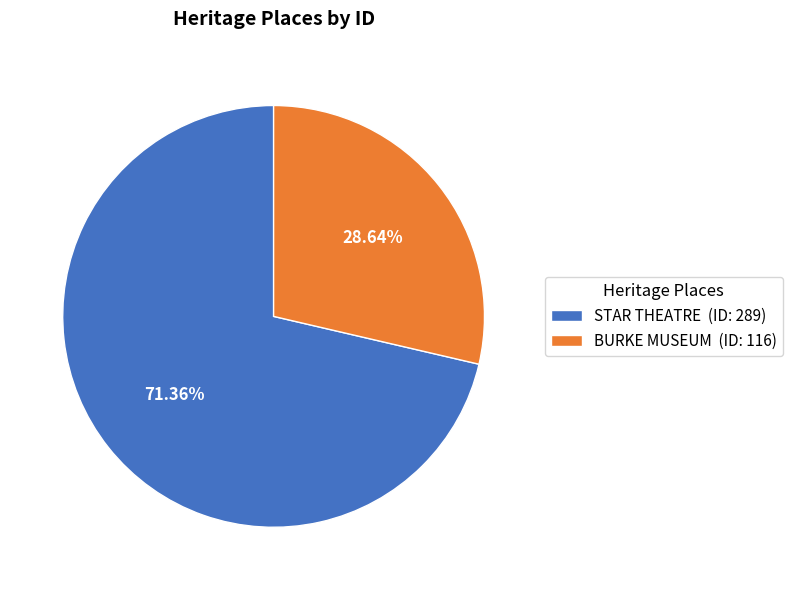

Is it true that BURKE MUSEUM is 29% of the pie?

True